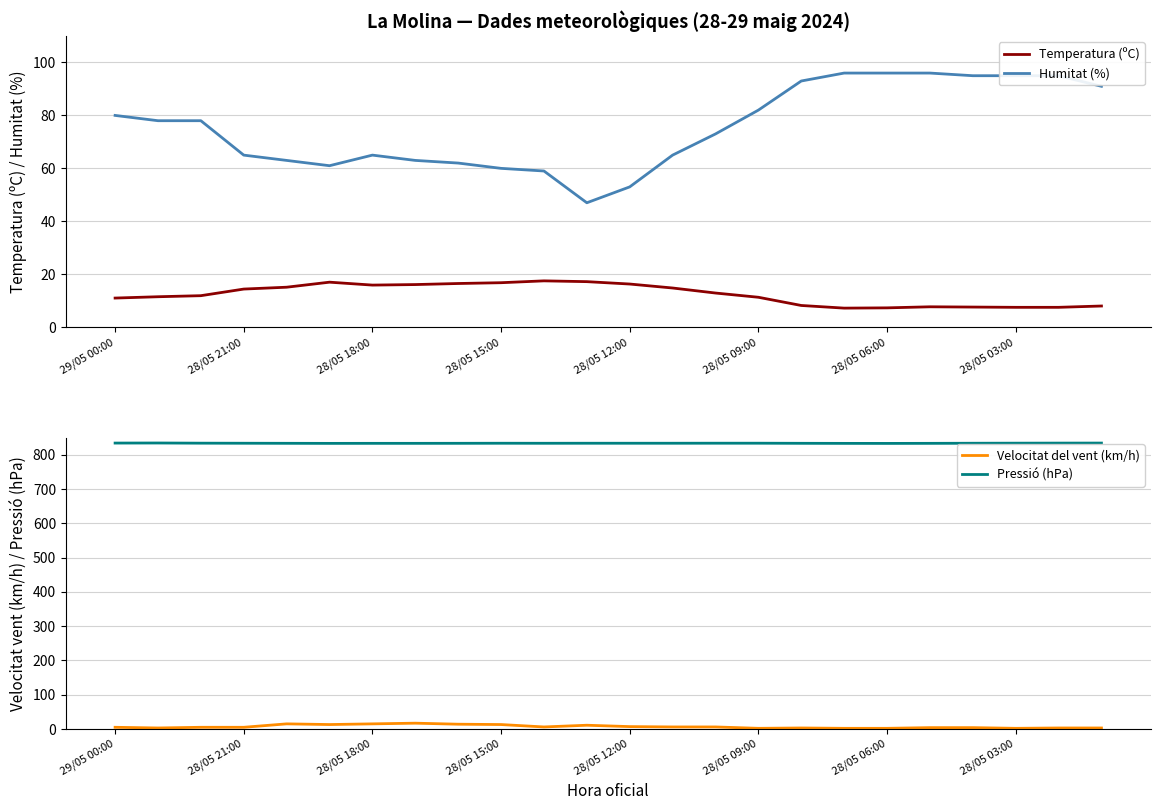

The Pressió (hPa) series shows 834.2 at 20. True or false?

True